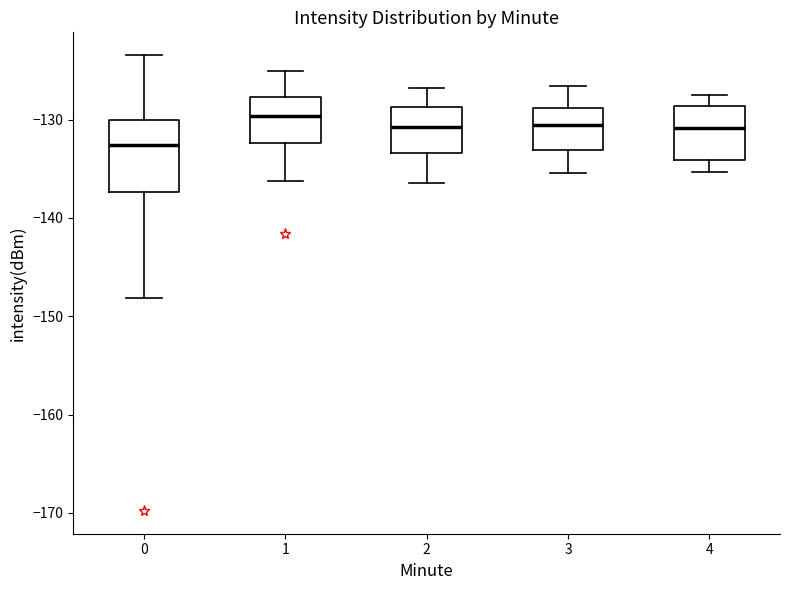

Reading left to right, read every box against the y-axis: the position of its median line, the range the box covers, and the ends of its whiskers. The values are not printed on the chart, so give them approximately, as read against the axis.

0: median -133, box -137 to -130, whiskers -148 to -123
1: median -130, box -132 to -128, whiskers -136 to -125
2: median -131, box -133 to -129, whiskers -136 to -127
3: median -131, box -133 to -129, whiskers -135 to -127
4: median -131, box -134 to -129, whiskers -135 to -127